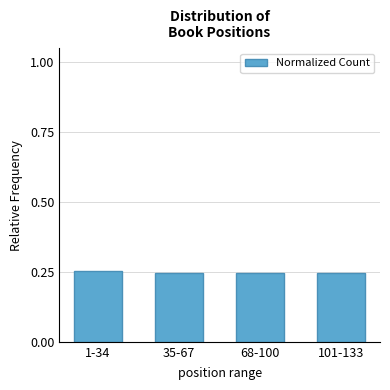

The value at 1-34 is 0.1. True or false?

False